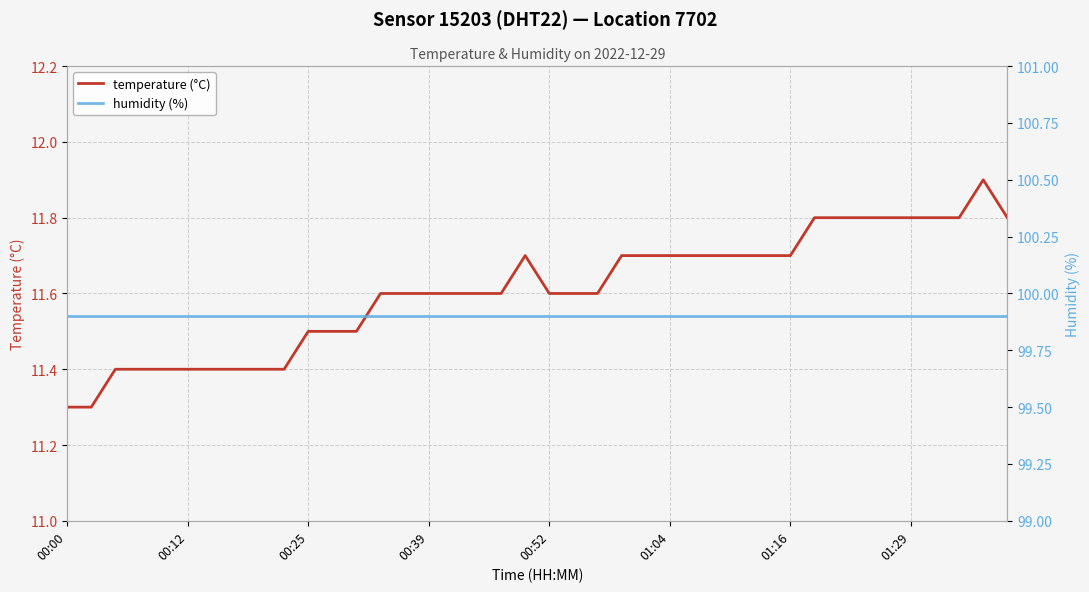

What are all the series names shown in the legend?

temperature (°C), humidity (%)